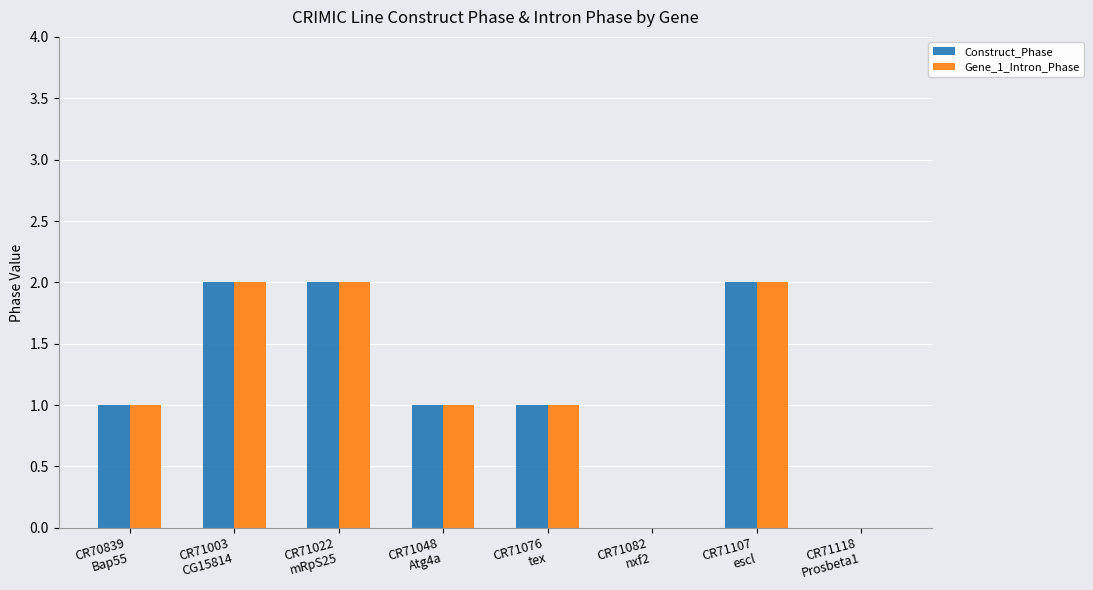

How many groups of bars are there?

8